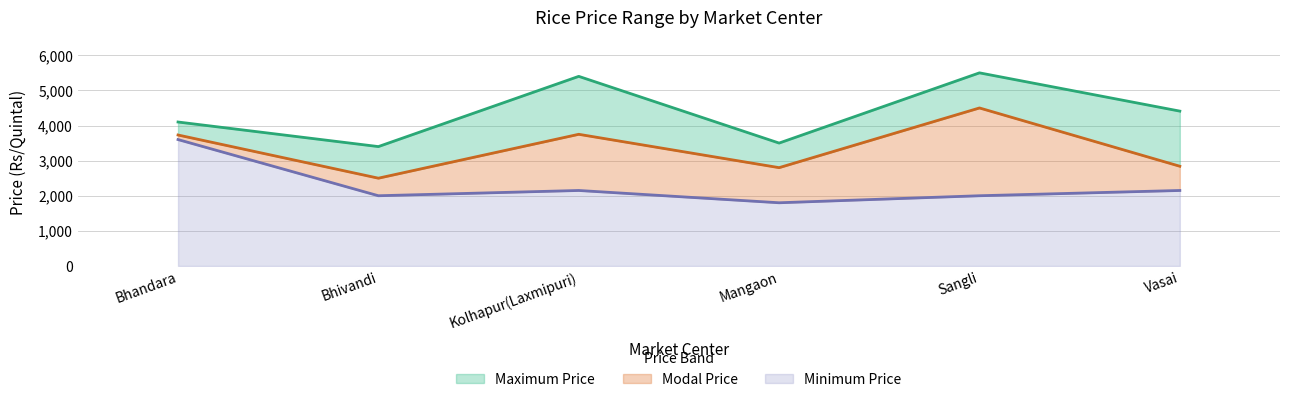

Which series changed the most between Mangaon and Sangli?

Maximum Price